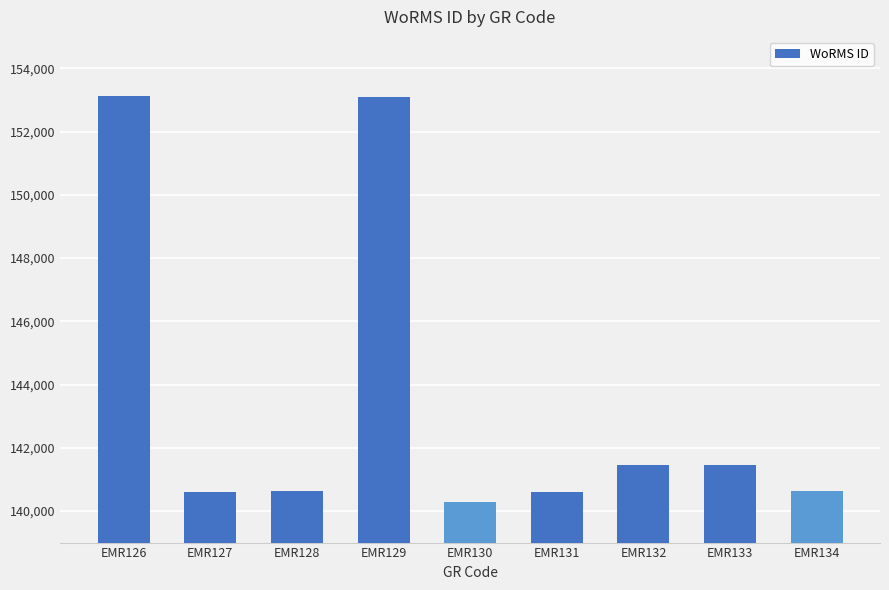

What is the ratio of the value at EMR130 to the value at EMR127?

1.0